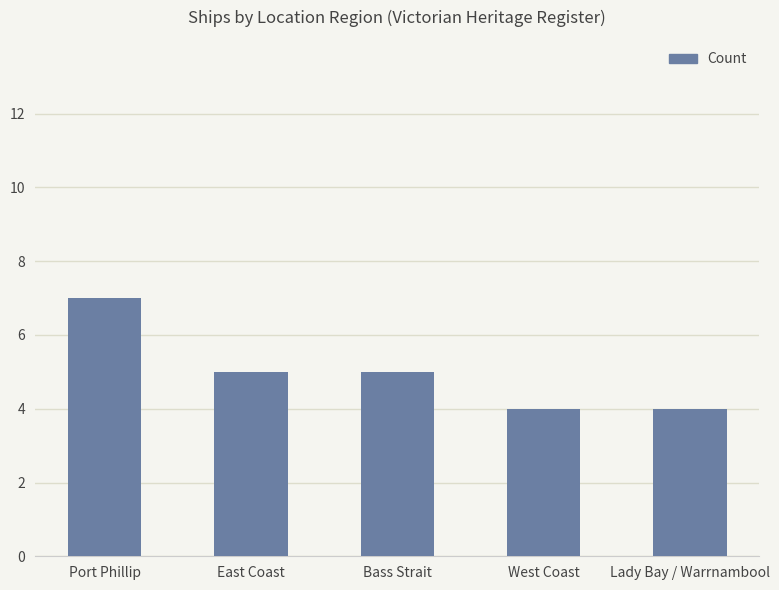

What is the sum of all values?

25